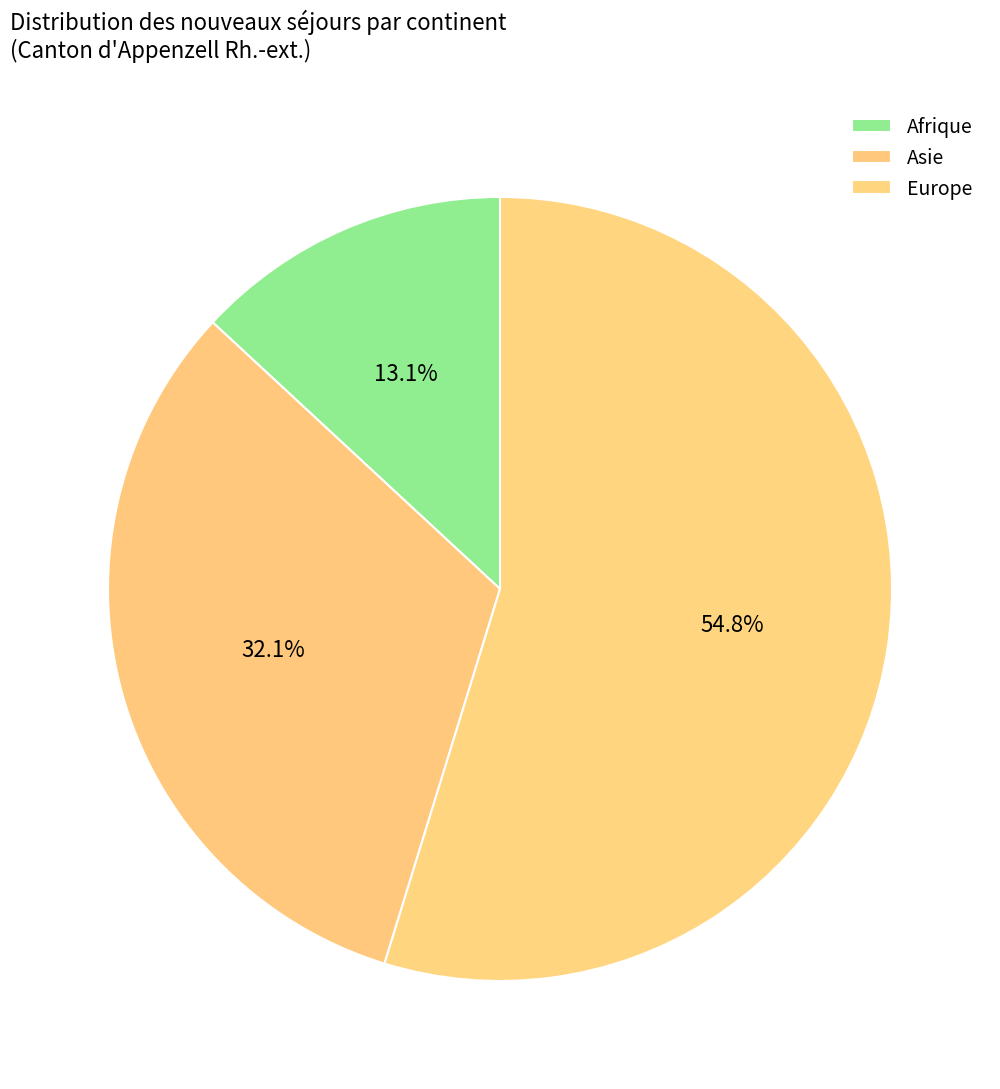

What is the majority slice?

Europe